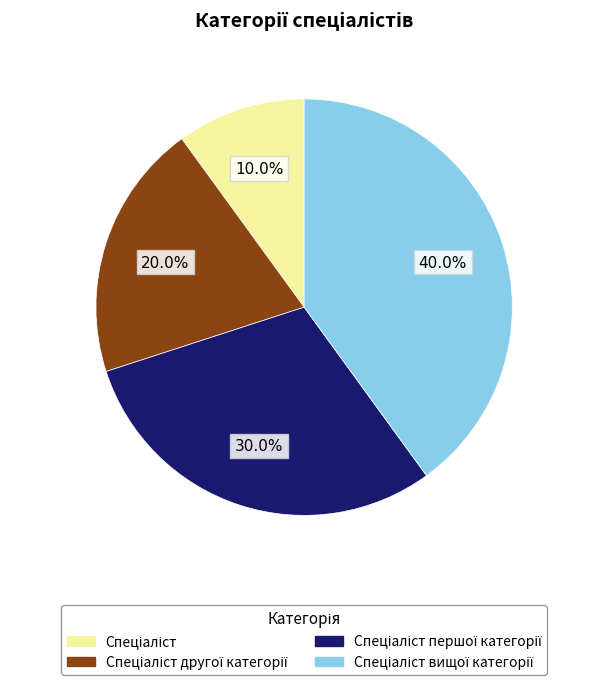

Does any single category account for the majority?

No